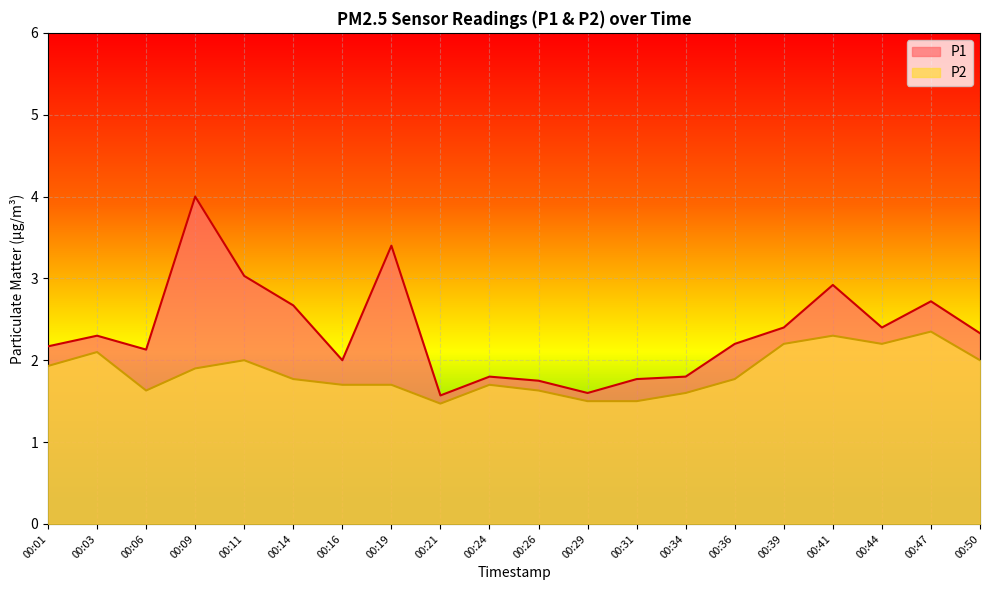

What are all the series names shown in the legend?

P1, P2